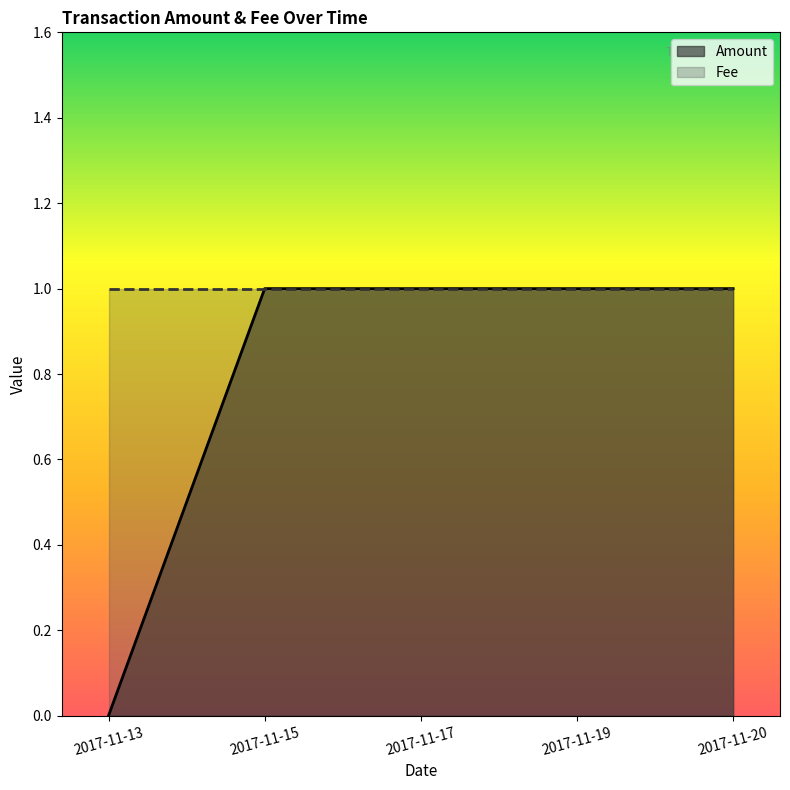

What is the sum of all values?

4